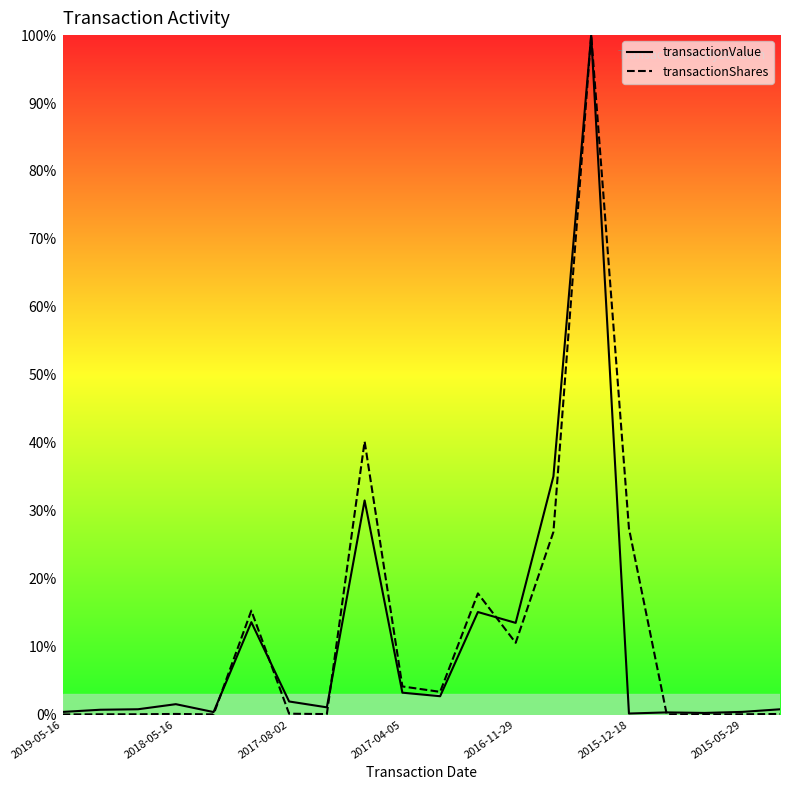

At 2015-12-18, list the series in order from largest to smallest.

transactionShares, transactionValue